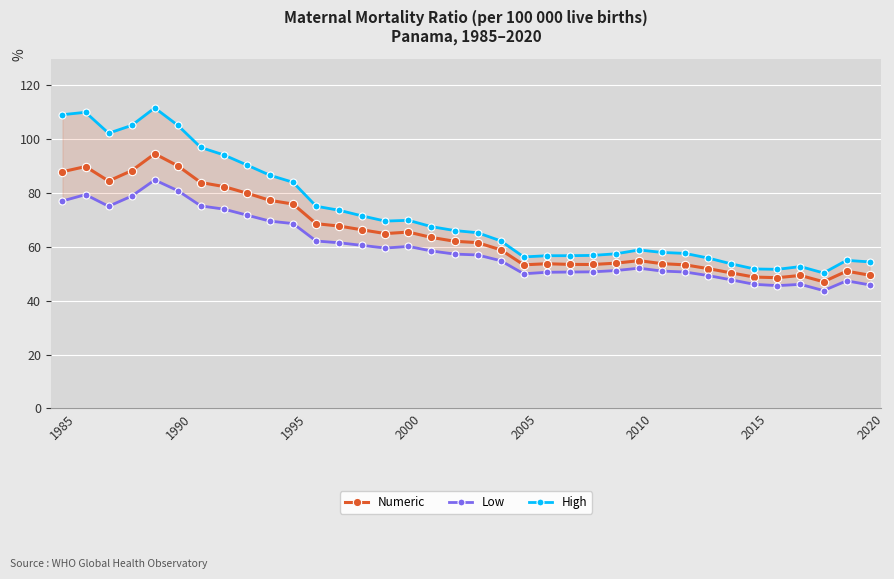

The Numeric series shows 51.7 at 1995. True or false?

False